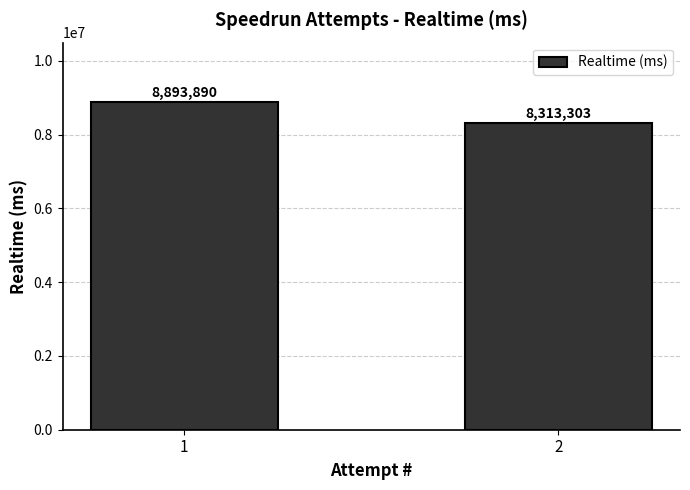

How many values are between 8313303 and 8893890?

2